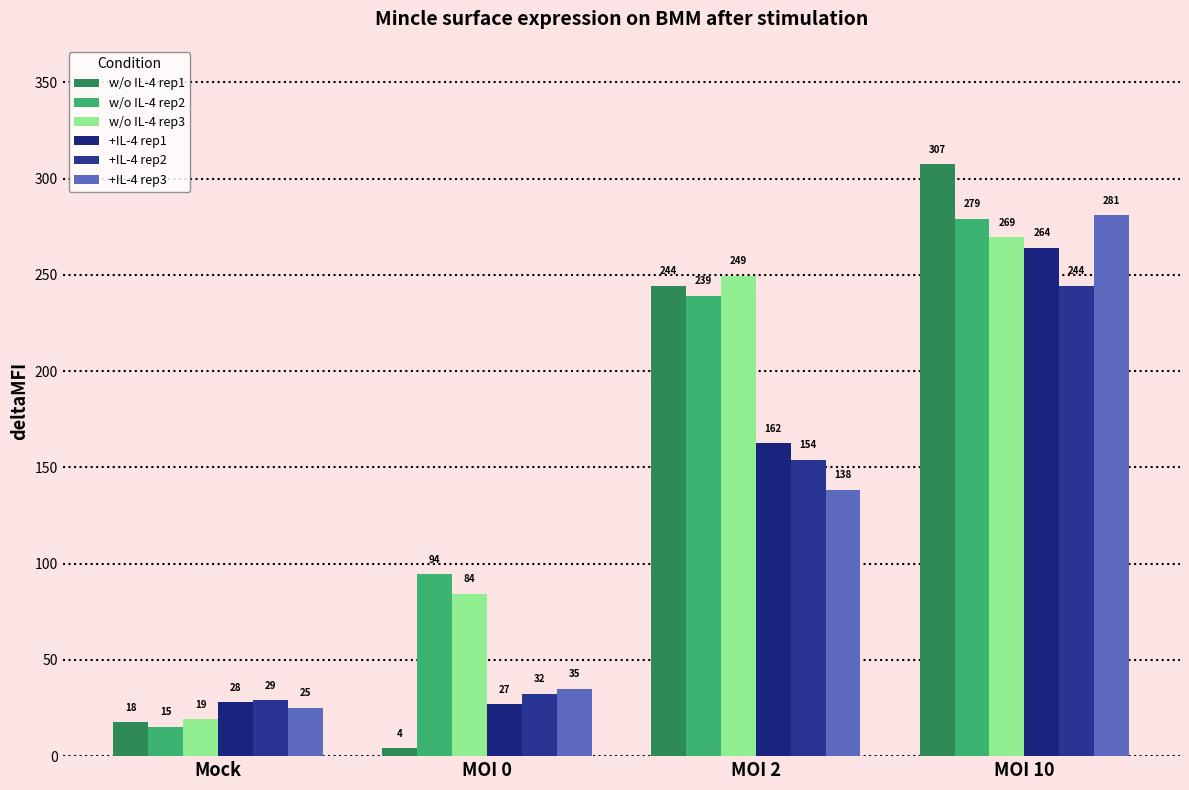

What is the difference between the maximum and second lowest values in the +IL-4 rep3 series?

246.0